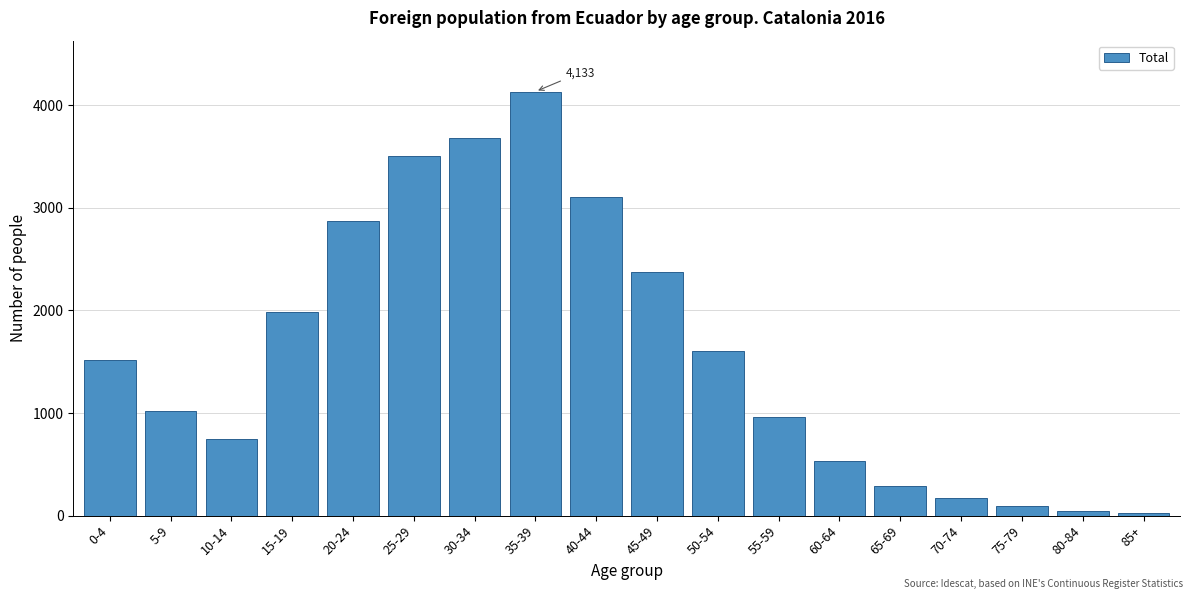

What is the difference between the second highest and minimum values?

3651